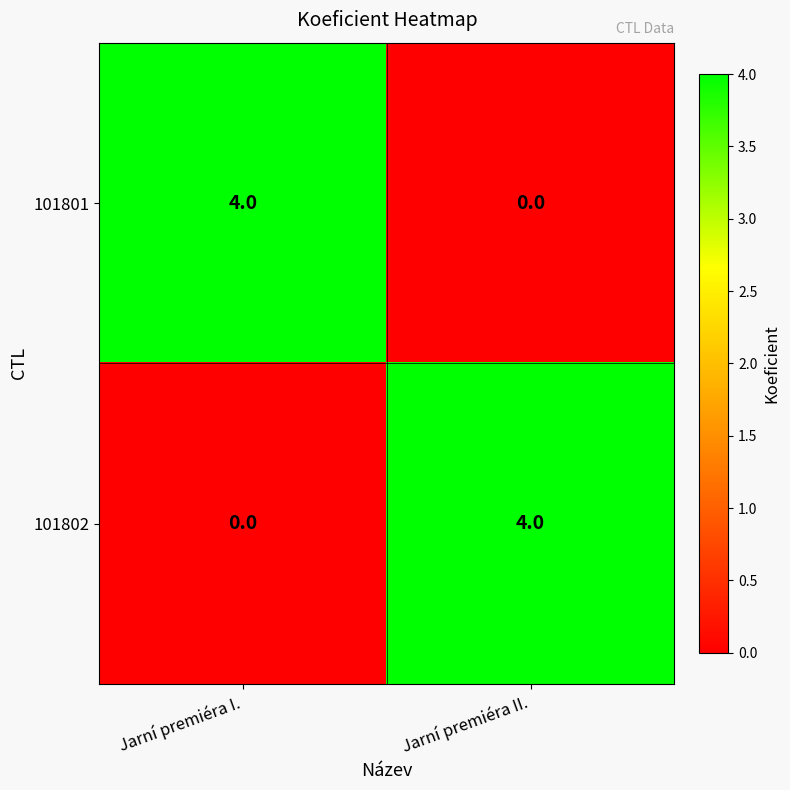

What is the spread (max minus min) of values at Jarní premiéra I.?

4